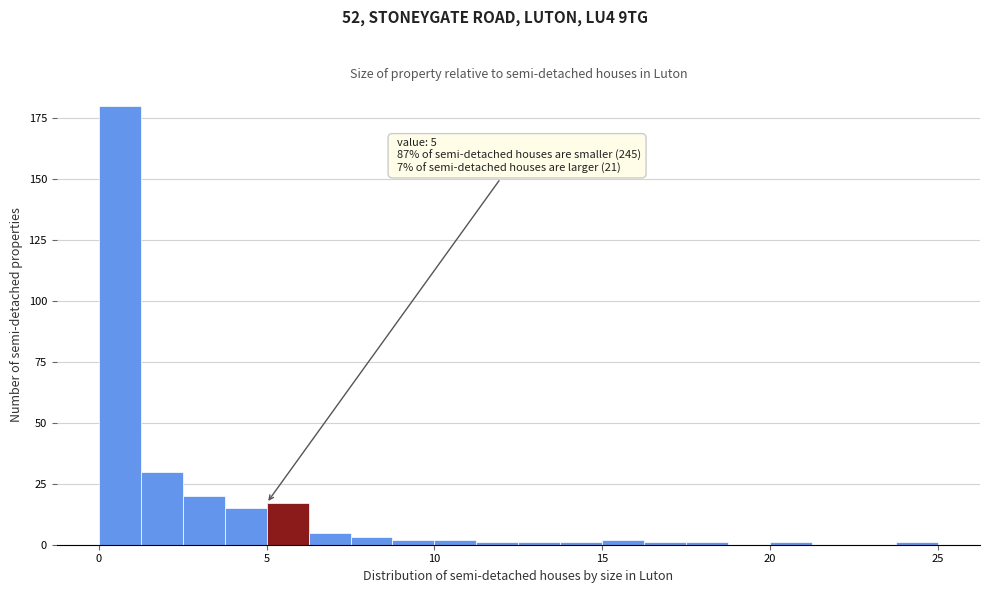

Read against the x-axis, roughly where is the centre of the tallest bar?

0.5